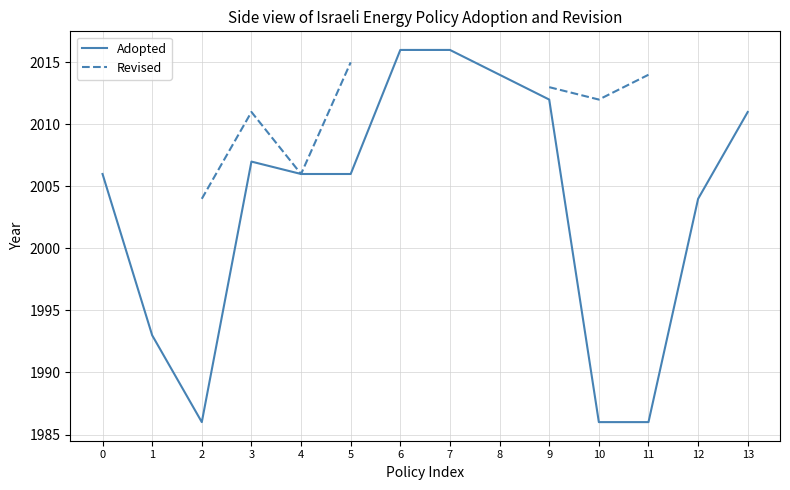

The Adopted series shows 1986.0 at 11. True or false?

True